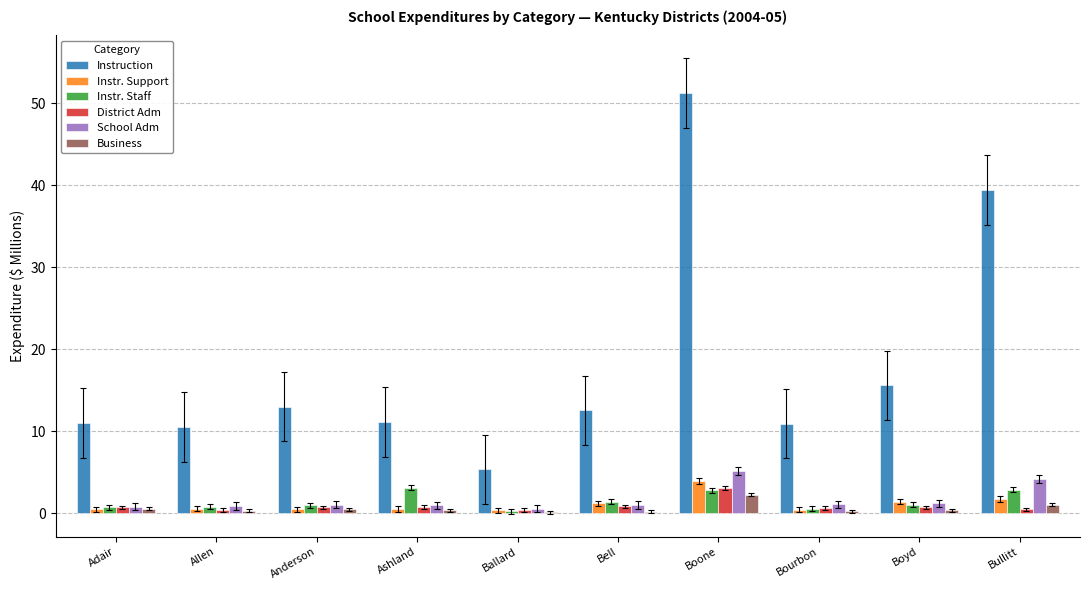

Which series changed the most between Bourbon and Bullitt?

Instruction